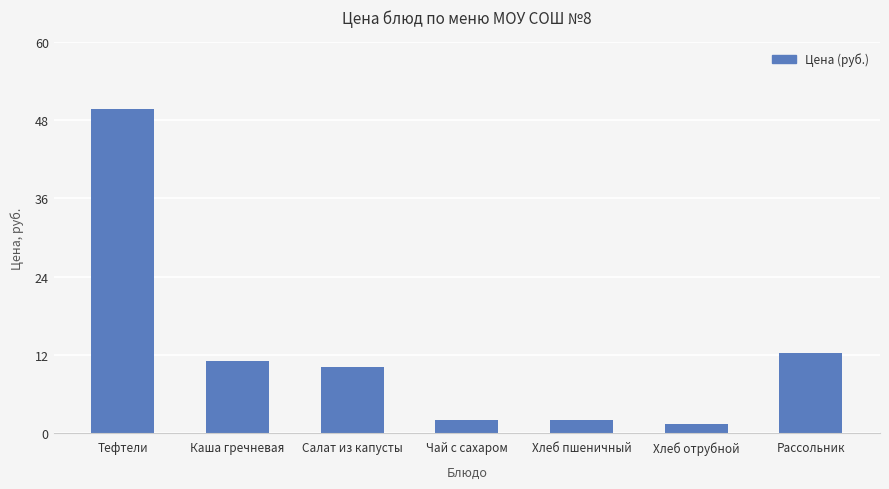

How many values are below 10?

3